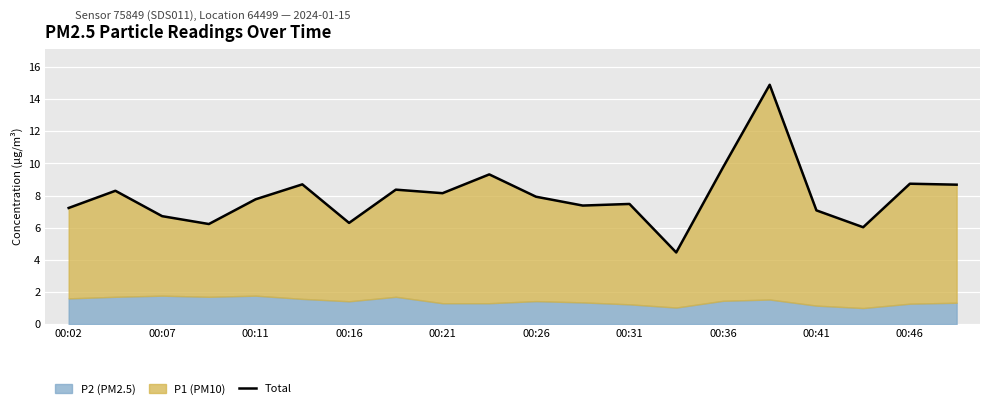

How many categories are shown in the chart?

20